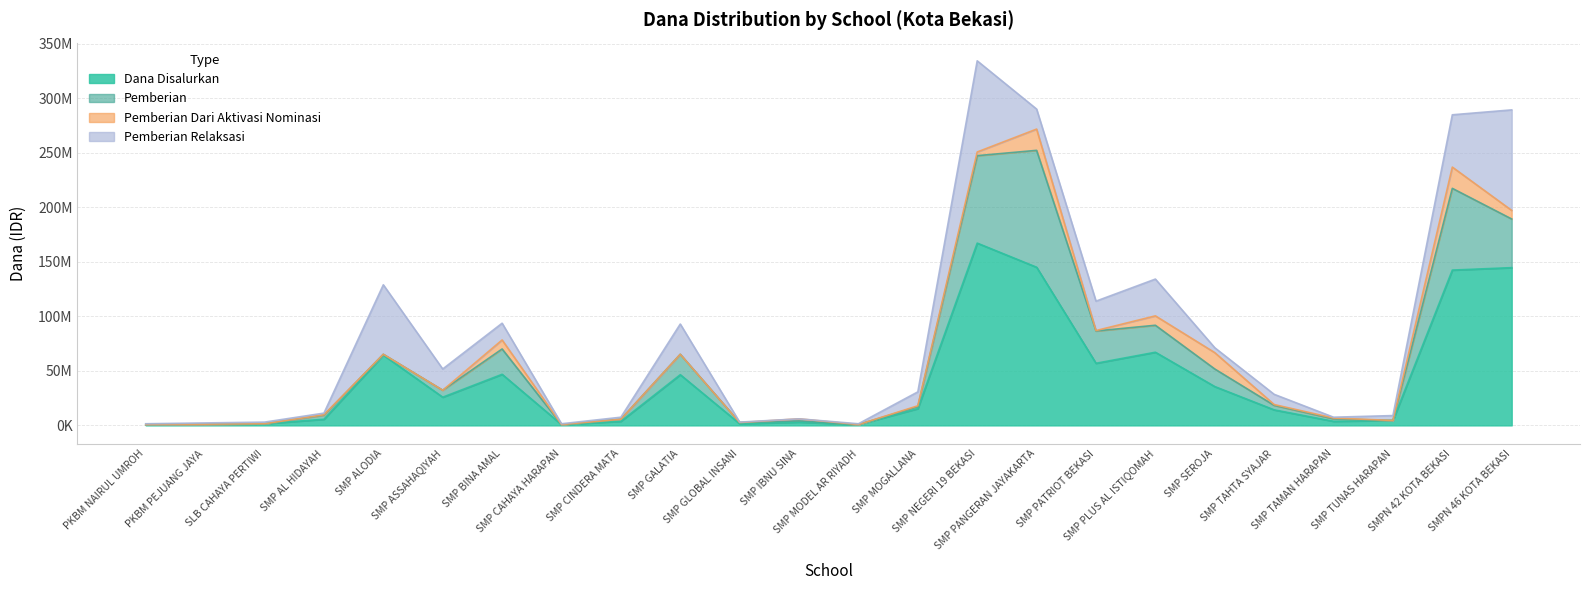

Which series has the largest total across all categories?

Dana Disalurkan